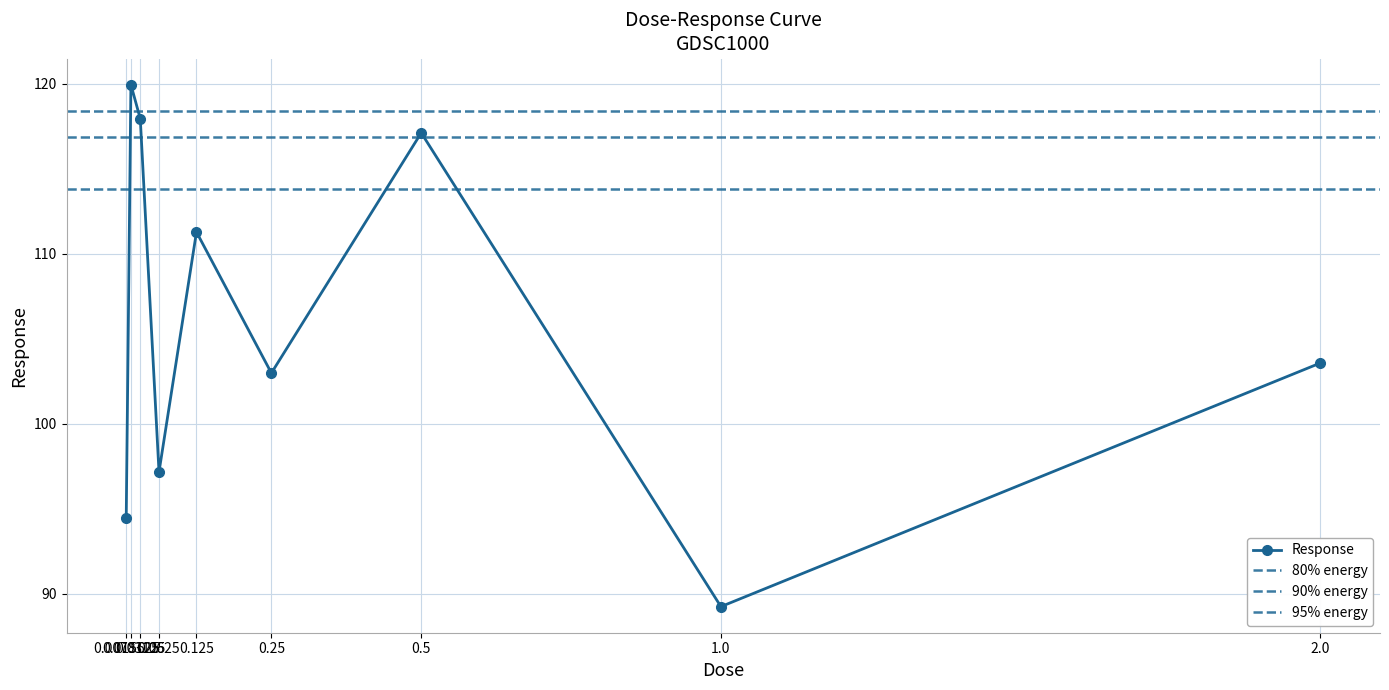

What is the change in value from 0.03125 to 2.0?

-14.4